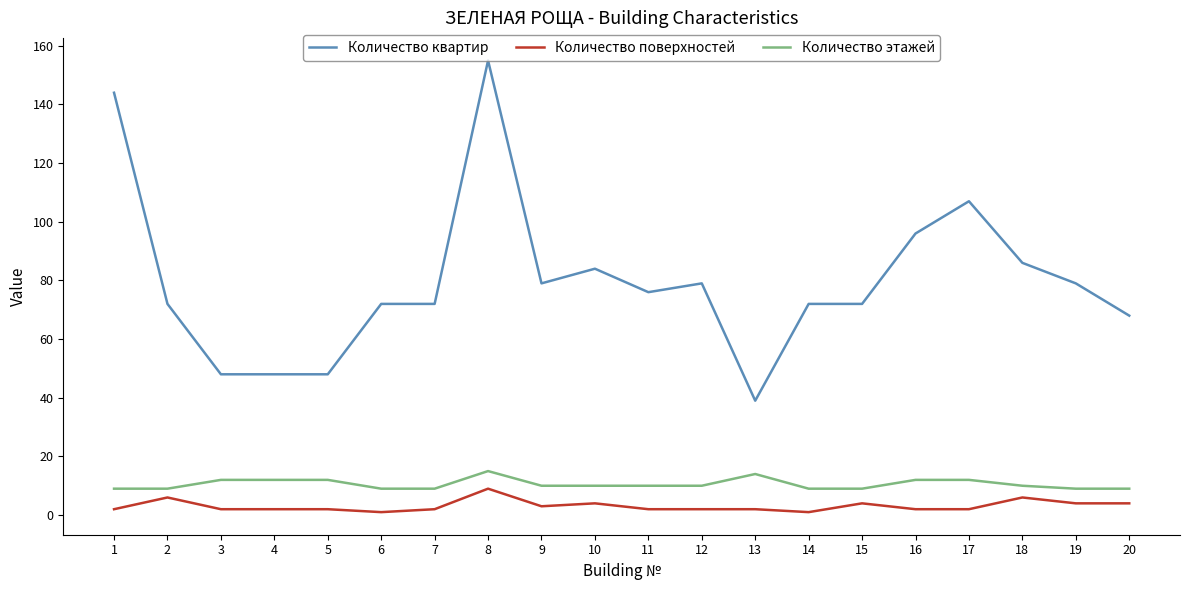

Reading left to right, transcribe all the data shown in this chart.

Количество квартир: 1=144	2=72	3=48	4=48	5=48	6=72	7=72	8=155	9=79	10=84	11=76	12=79	13=39	14=72	15=72	16=96	17=107	18=86	19=79	20=68
Количество поверхностей: 1=2	2=6	3=2	4=2	5=2	6=1	7=2	8=9	9=3	10=4	11=2	12=2	13=2	14=1	15=4	16=2	17=2	18=6	19=4	20=4
Количество этажей: 1=9	2=9	3=12	4=12	5=12	6=9	7=9	8=15	9=10	10=10	11=10	12=10	13=14	14=9	15=9	16=12	17=12	18=10	19=9	20=9